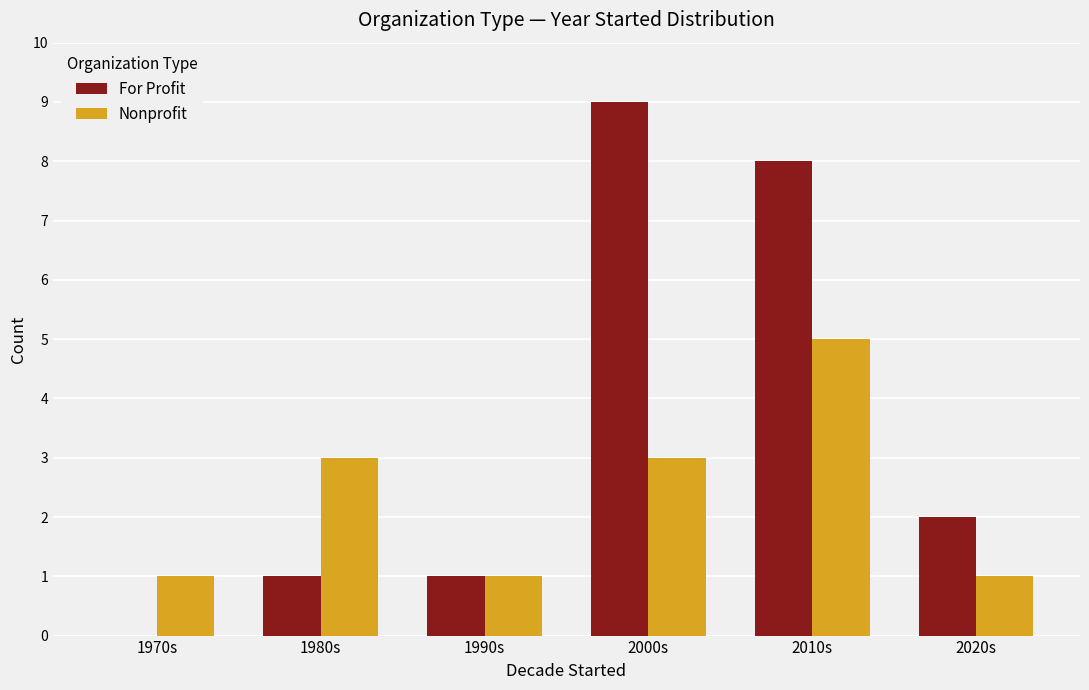

At which category is the sum across all series the highest?

2010s